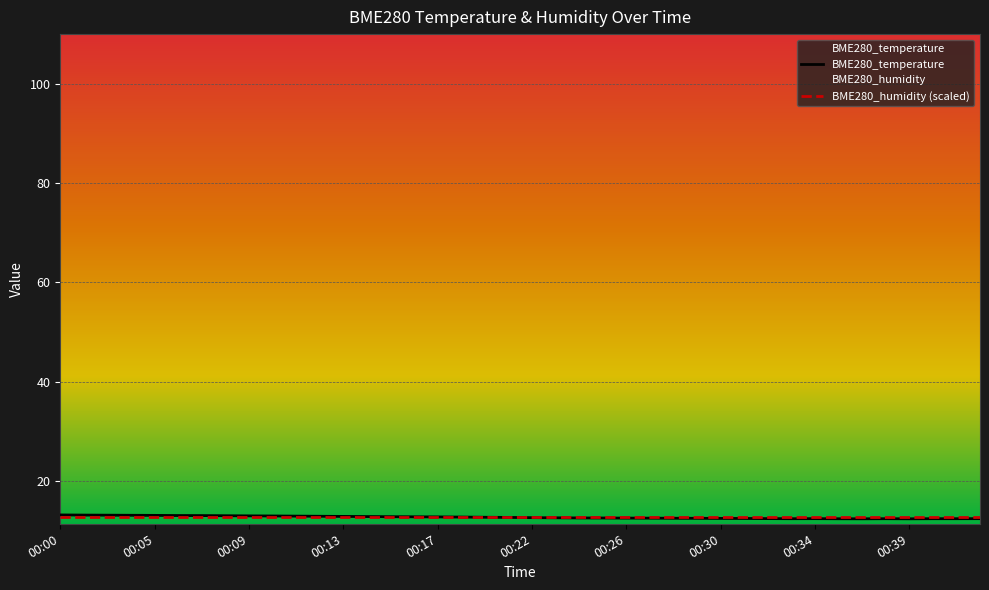

What is the difference between the maximum and minimum values?

0.8